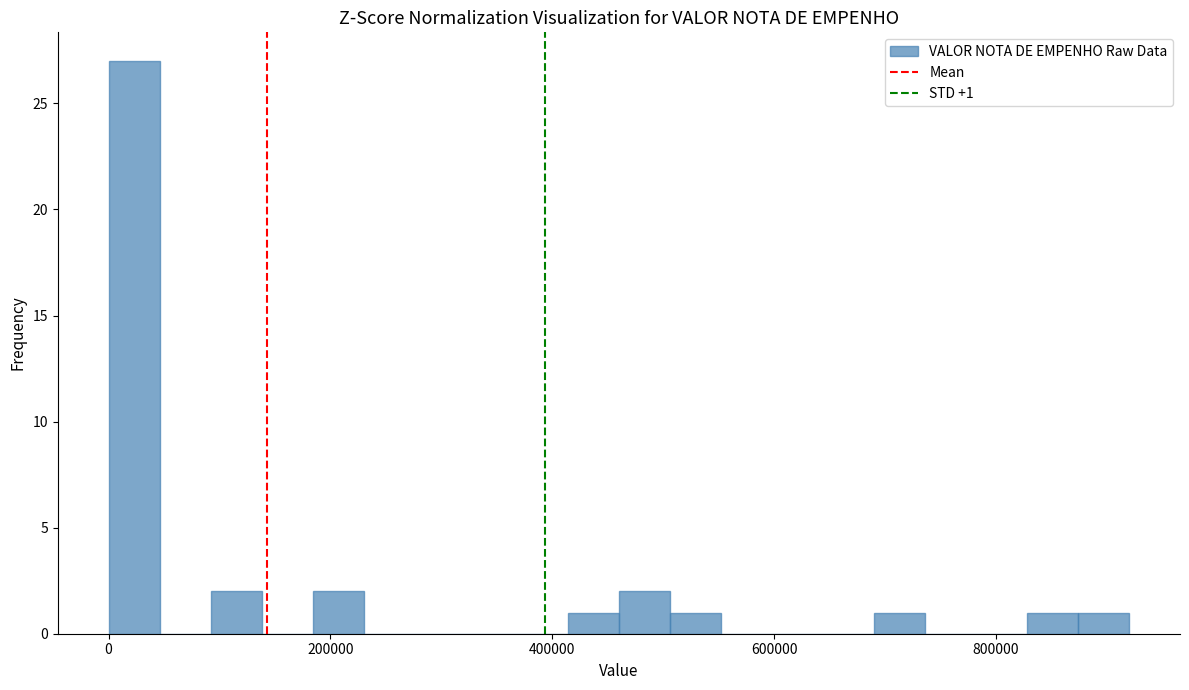

Read against the x-axis, roughly where is the centre of the tallest bar?

20000